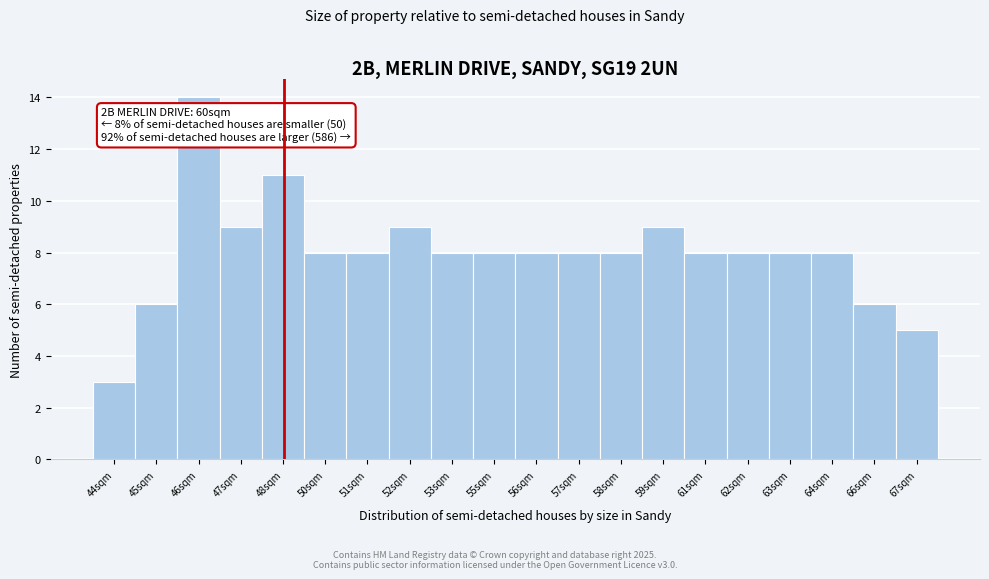

Reading right to left, transcribe all the data shown in this chart.

5	6	8	8	8	8	9	8	8	8	8	8	9	8	8	11	9	14	6	3